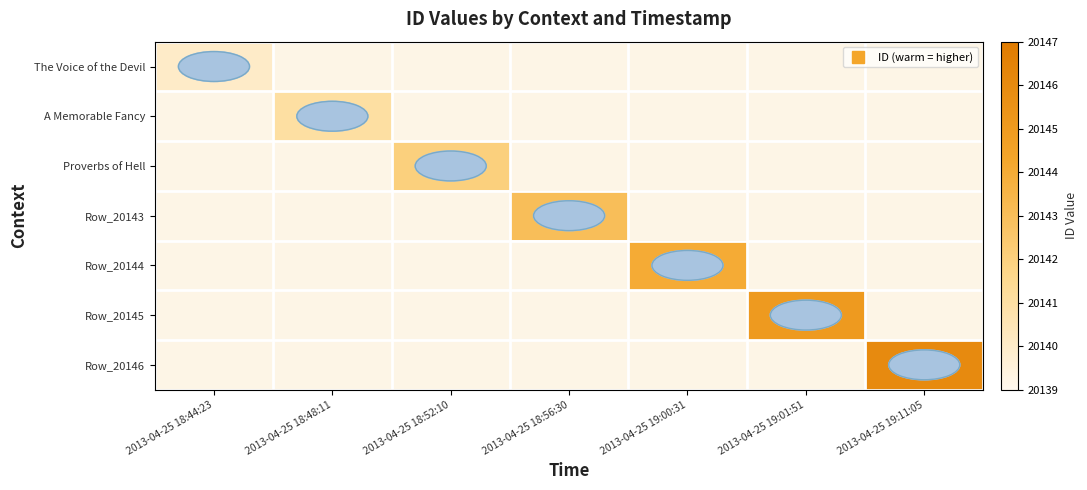

What is the minimum value shown in the chart?

20140.0